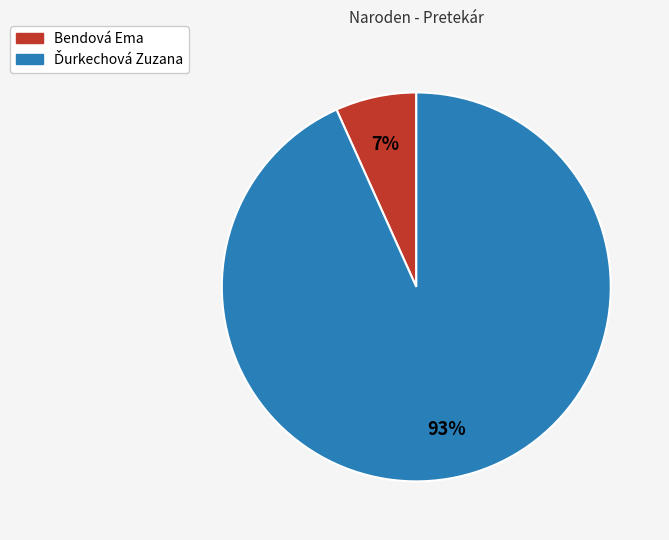

Does any single category account for the majority?

Yes